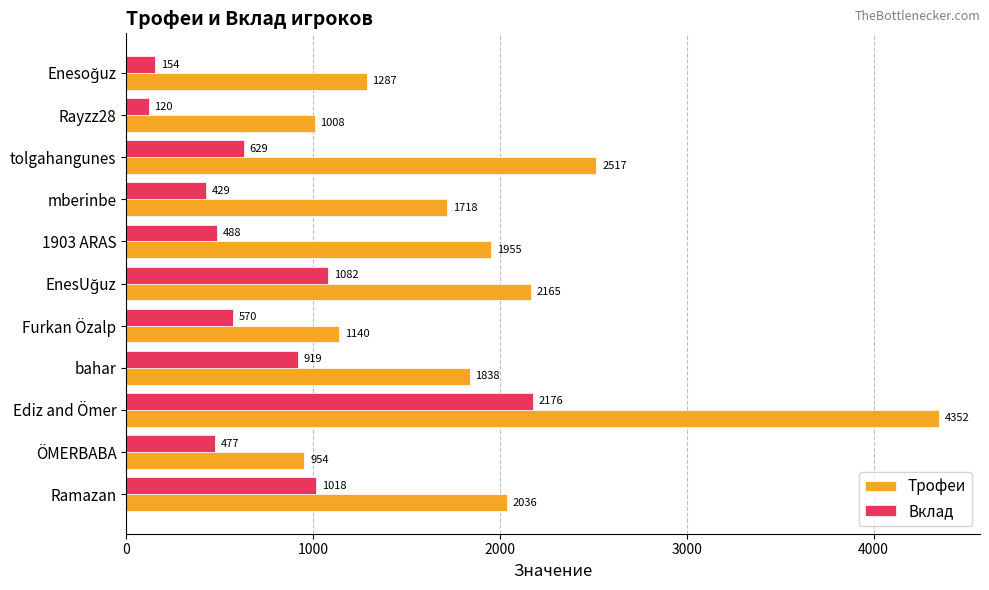

The value of Вклад at mberinbe is 749. True or false?

False